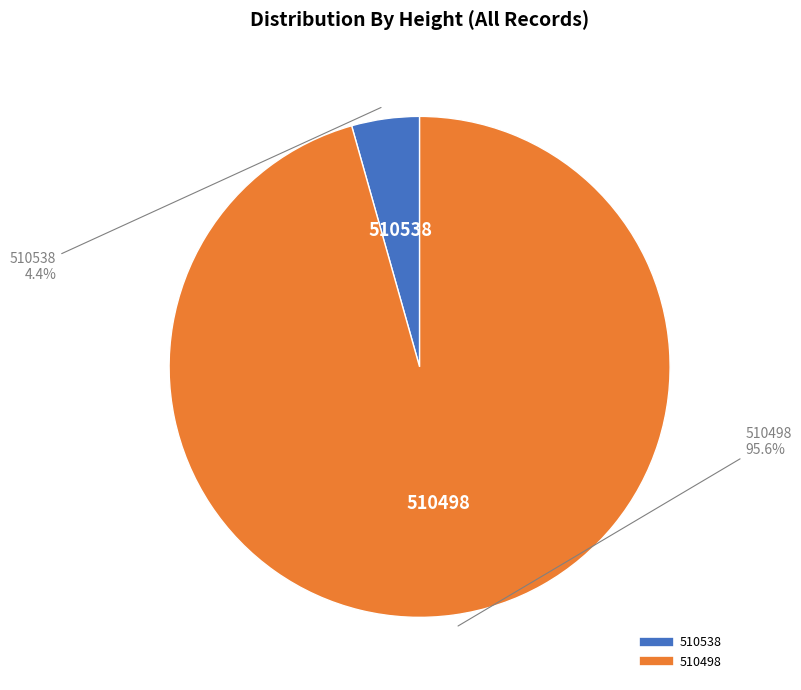

Is there any slice that represents more than half of the pie?

Yes